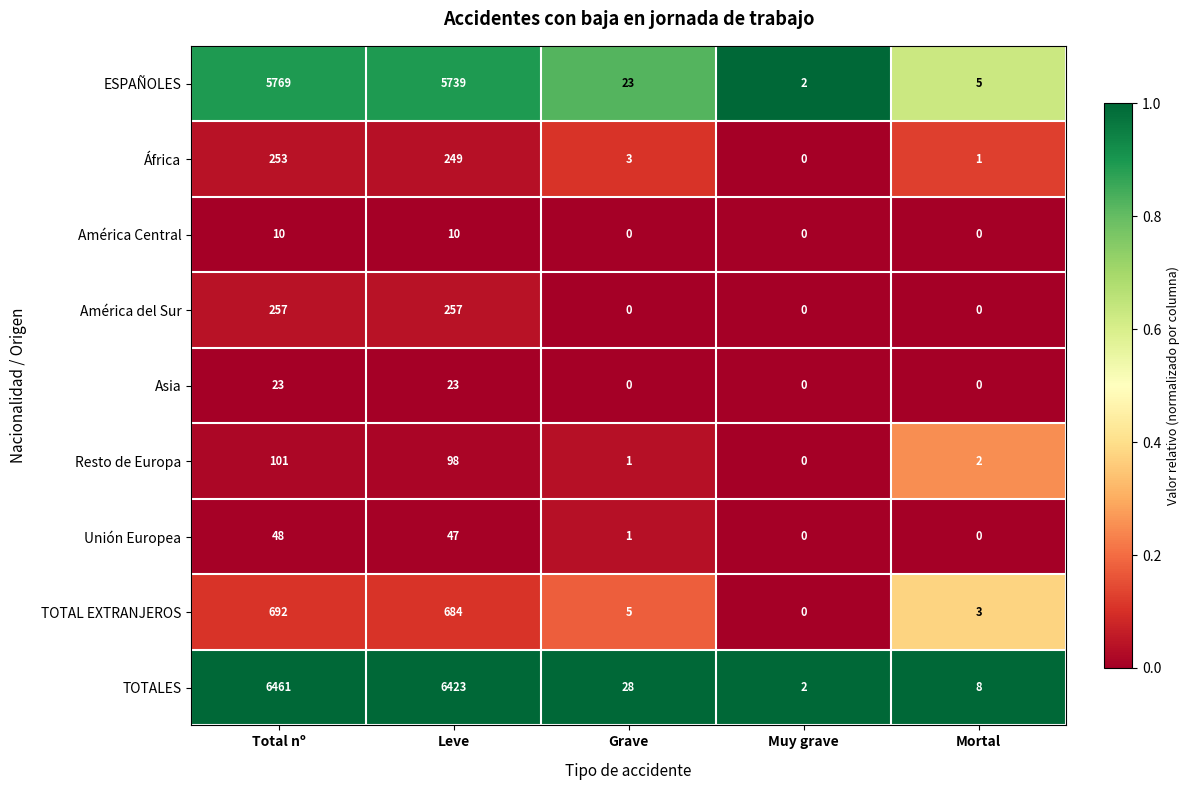

Which series changed the most between Total nº and Muy grave?

TOTALES